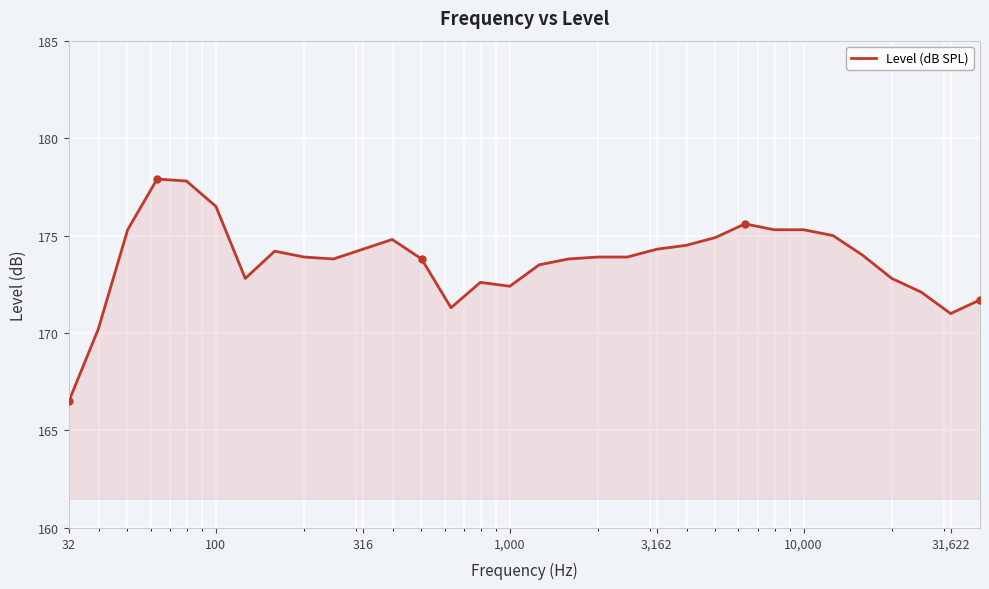

What is the minimum value shown in the chart?

166.5